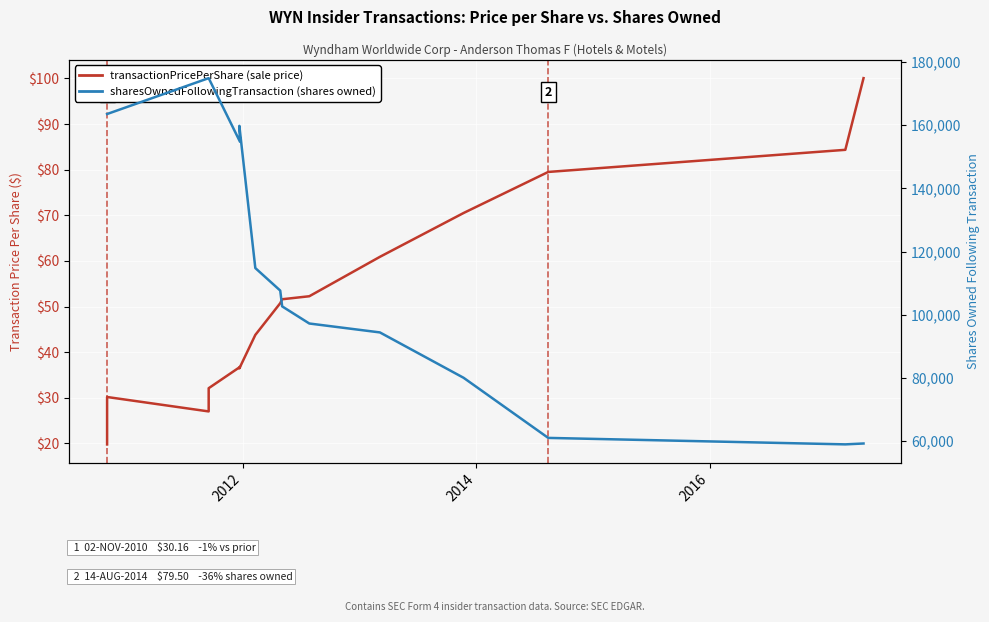

List the series in order of their peak value, lowest first.

transactionPricePerShare (sale price), sharesOwnedFollowingTransaction (shares owned)